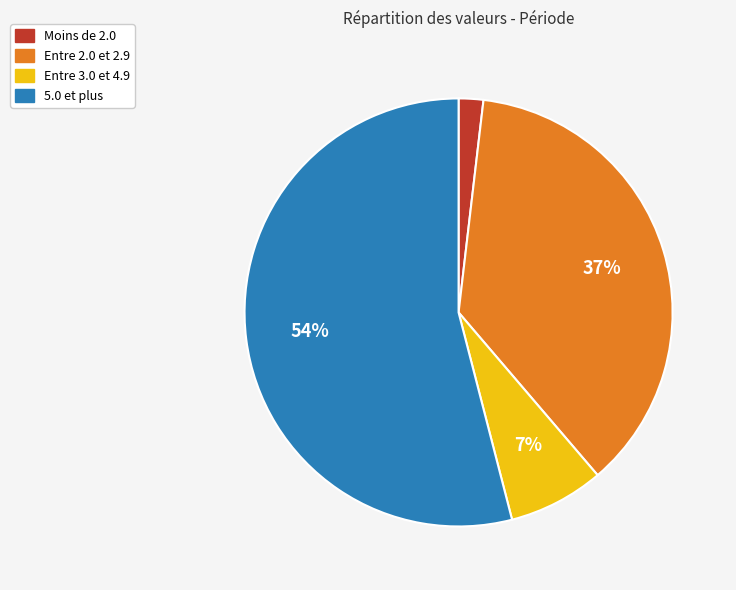

Is there any slice that represents more than half of the pie?

Yes